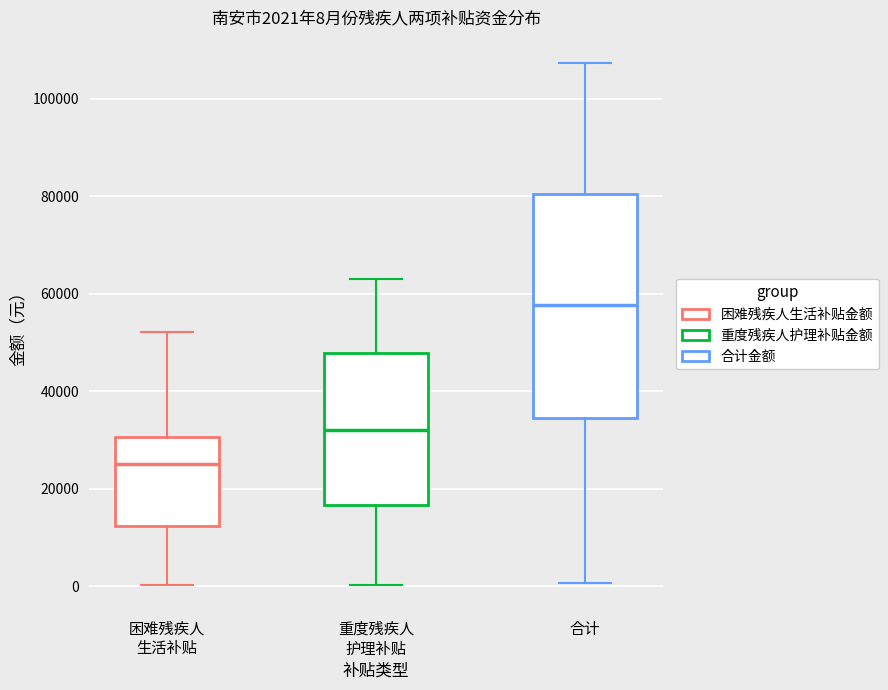

Which box has the highest median line?

合计